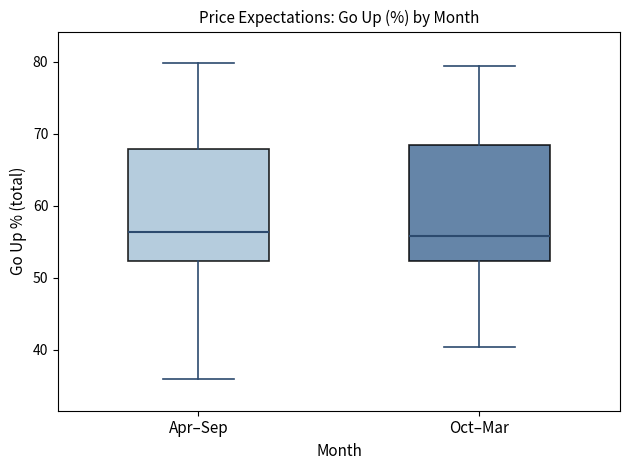

Reading left to right, read every box against the y-axis: the position of its median line, the range the box covers, and the ends of its whiskers. The values are not printed on the chart, so give them approximately, as read against the axis.

Apr–Sep: median 56, box 52 to 68, whiskers 36 to 80
Oct–Mar: median 56, box 52 to 68, whiskers 40 to 79